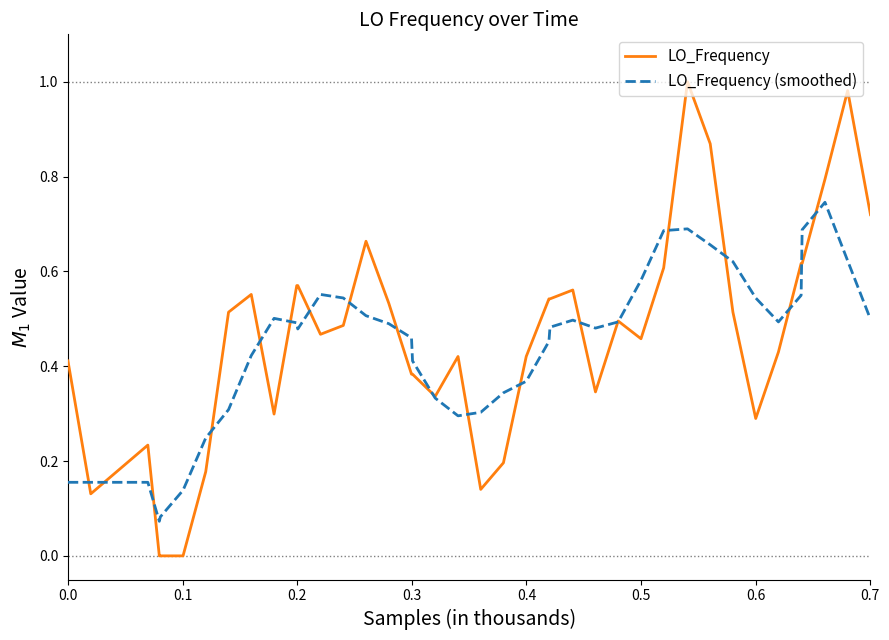

List the series in order of their peak value, highest first.

LO_Frequency, LO_Frequency (smoothed)